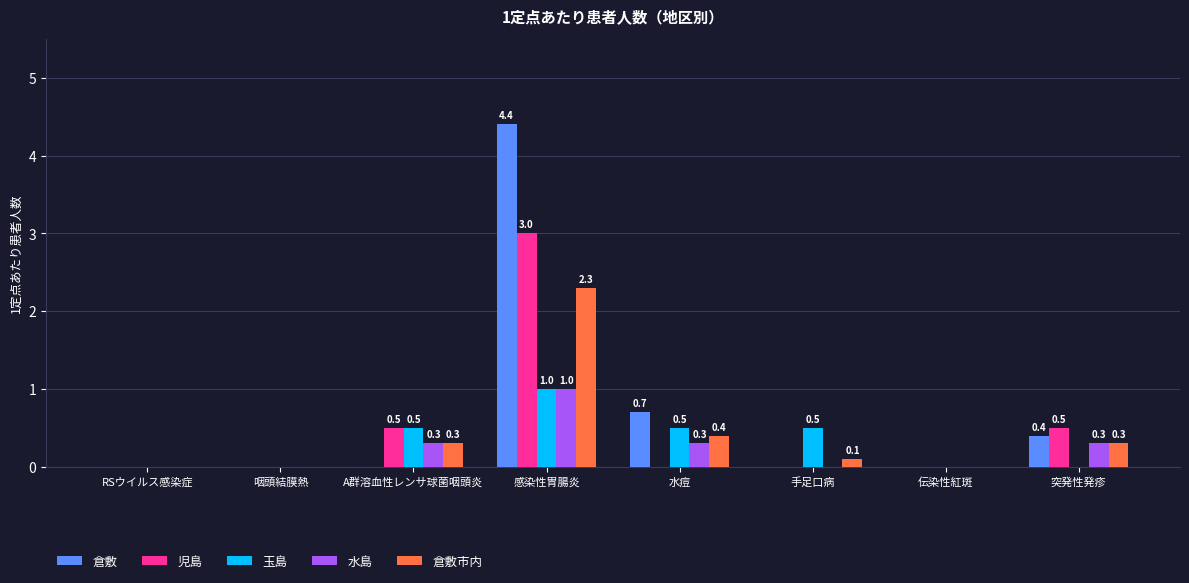

Between A群溶血性レンサ球菌咽頭炎 and 感染性胃腸炎, which series saw the biggest shift?

倉敷